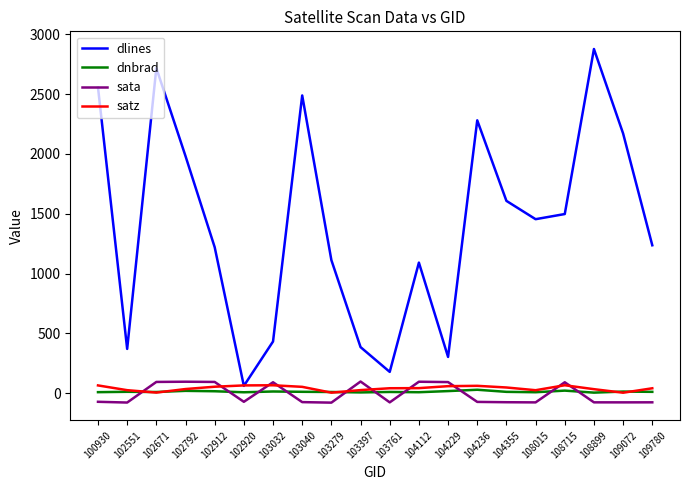

The sata series shows -75.5 at 108899. True or false?

True